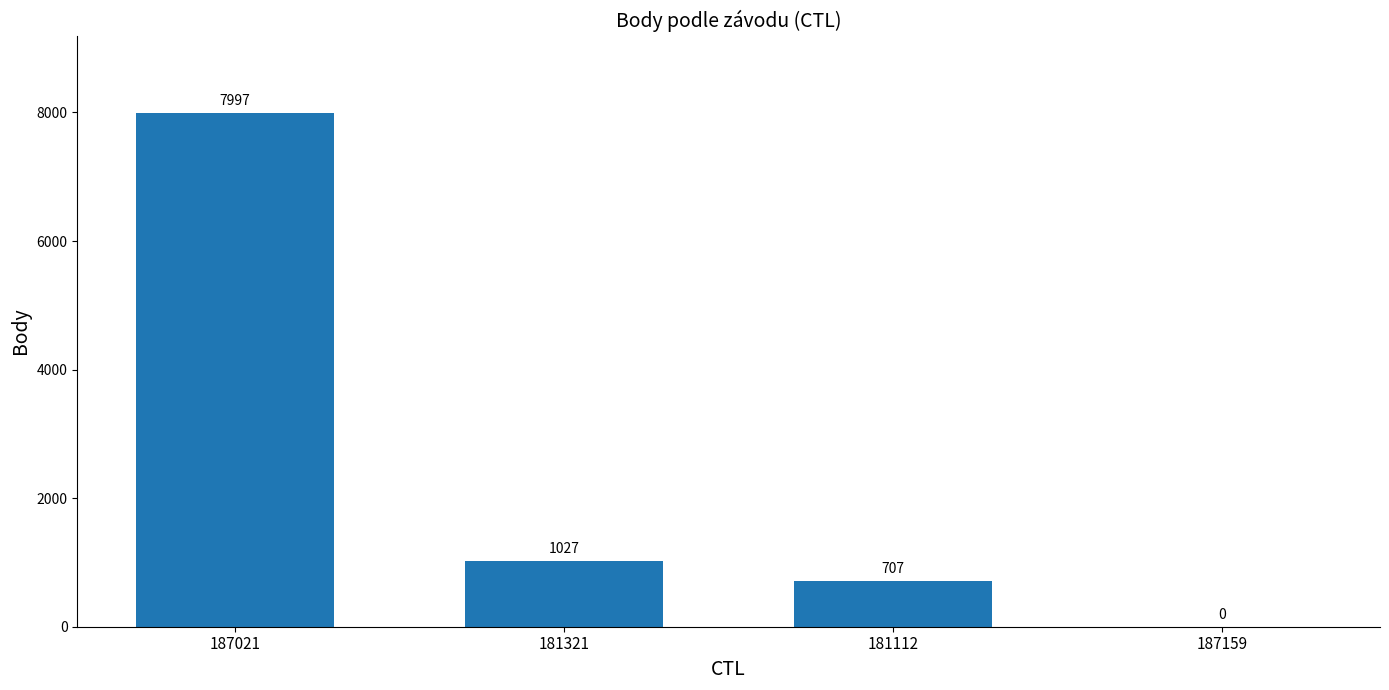

What is the difference between the values at 181321 and 187021?

6970